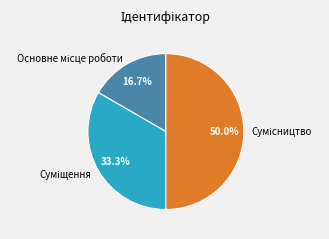

Is it true that Суміщення is 33% of the pie?

True